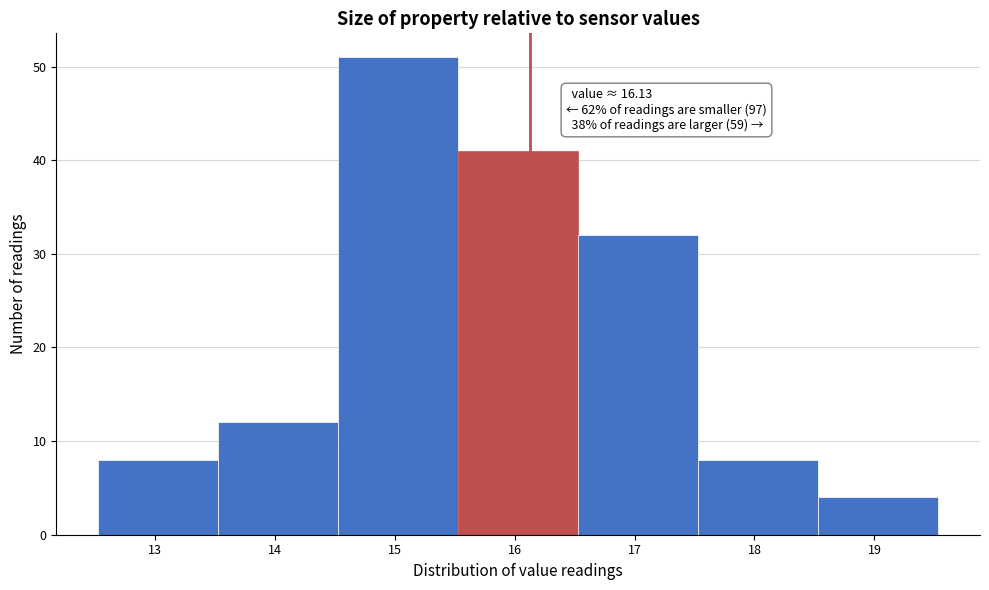

Over which range of the x-axis is the bar tallest?

14.53 to 15.53